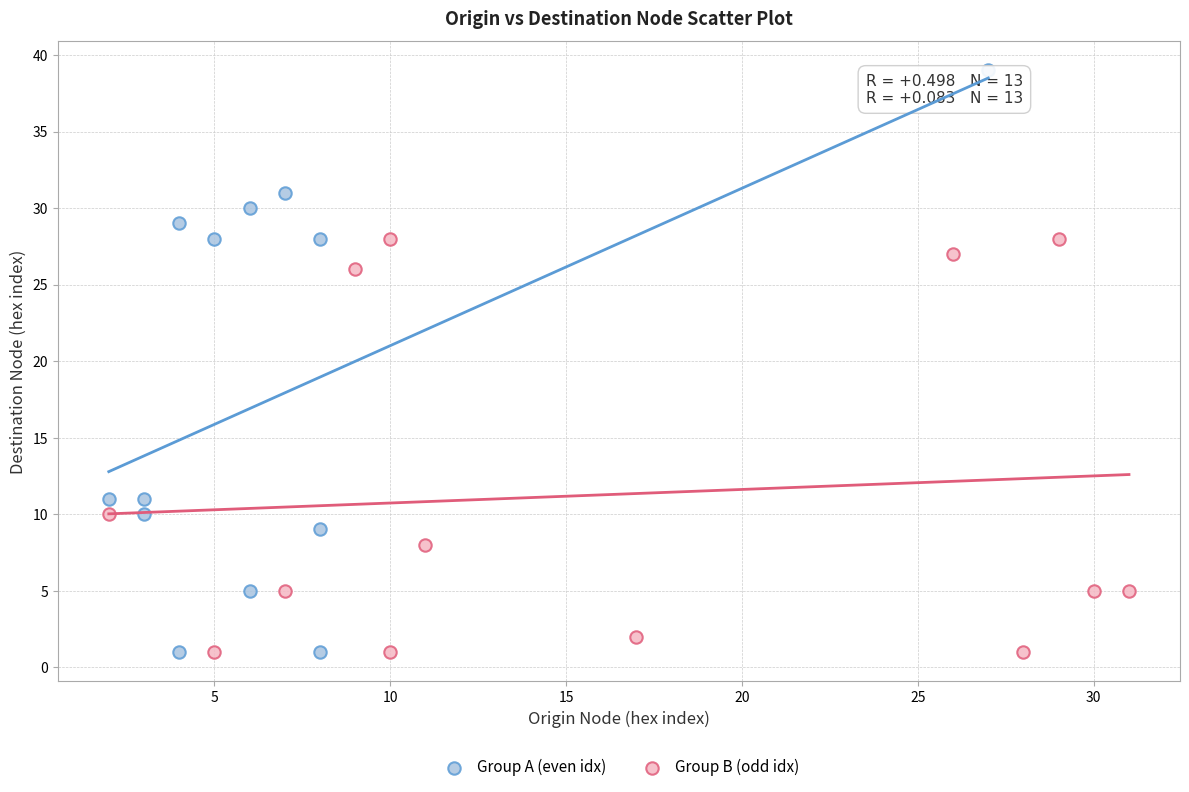

What are all the series names shown in the legend?

Group A (even idx), Group B (odd idx)